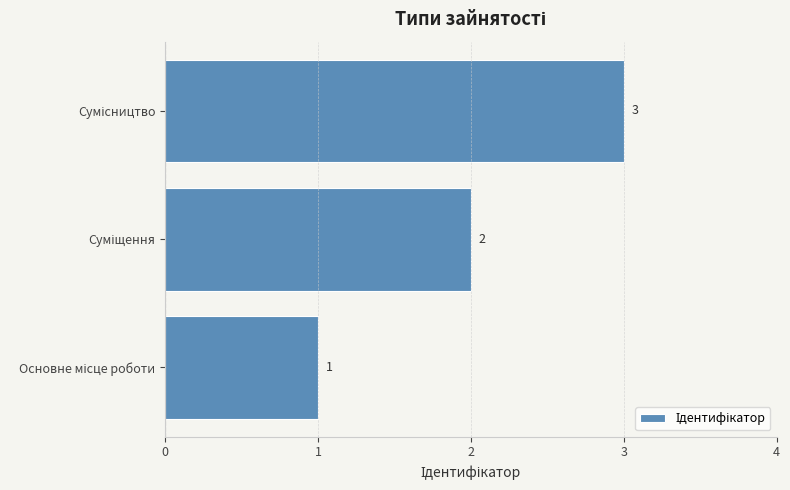

Count the values in the range 1 to 3.

3